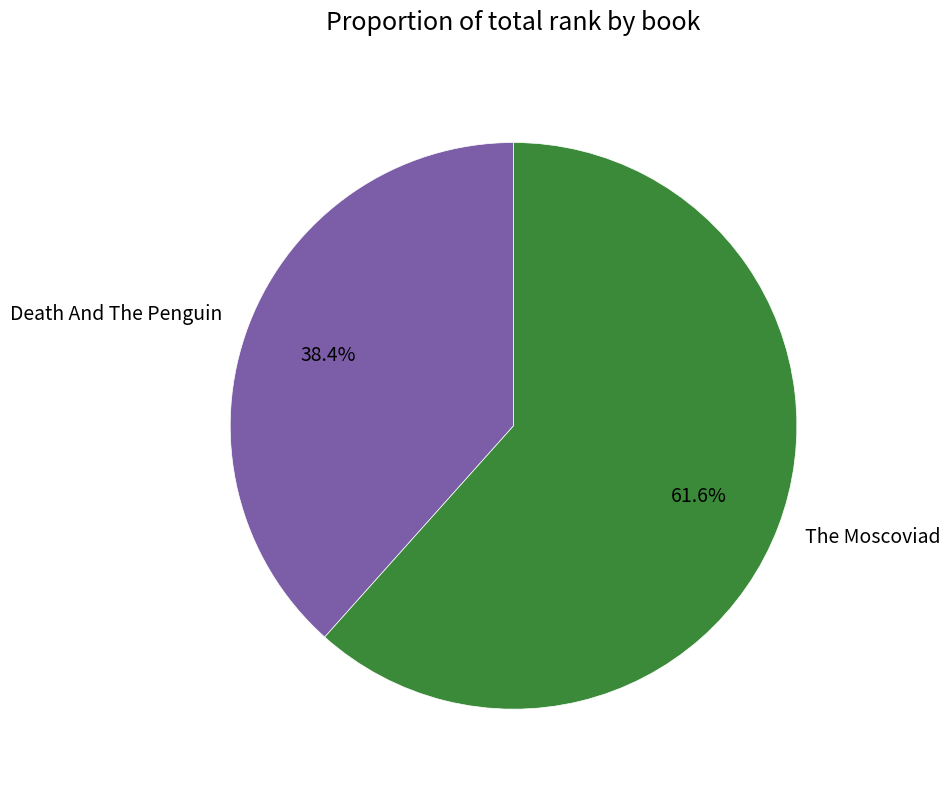

To the nearest percent, what is the combined percentage of Death And The Penguin and The Moscoviad?

100%